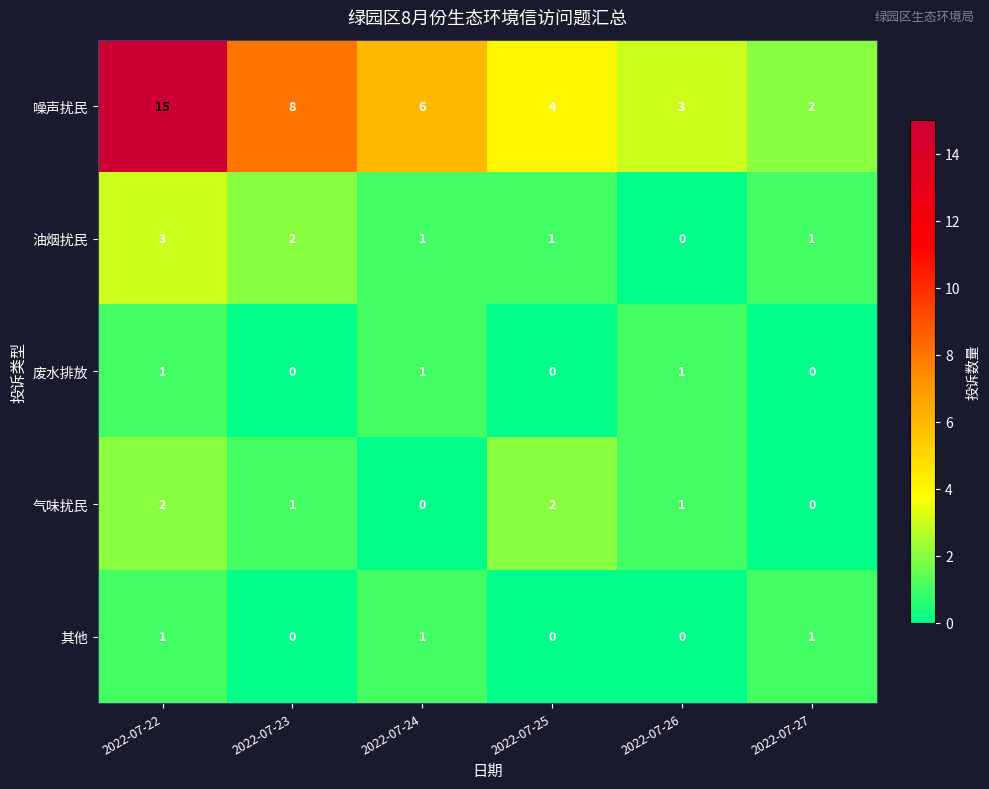

At how many categories does at least one series exceed 7?

2